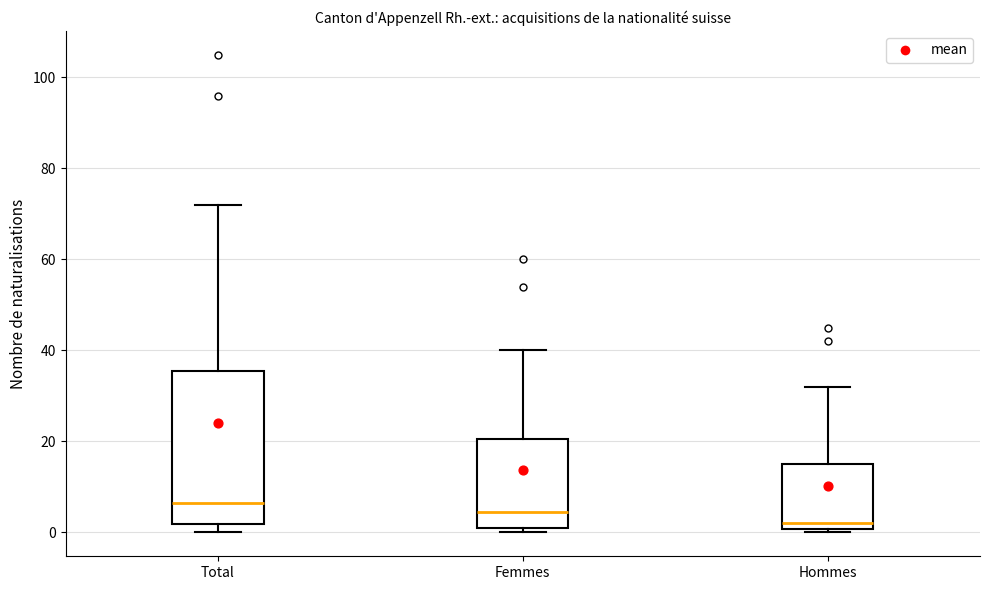

Where does the upper whisker of the box for Total end on the y-axis? The values are not printed on the chart, so give them approximately, as read against the axis.

72